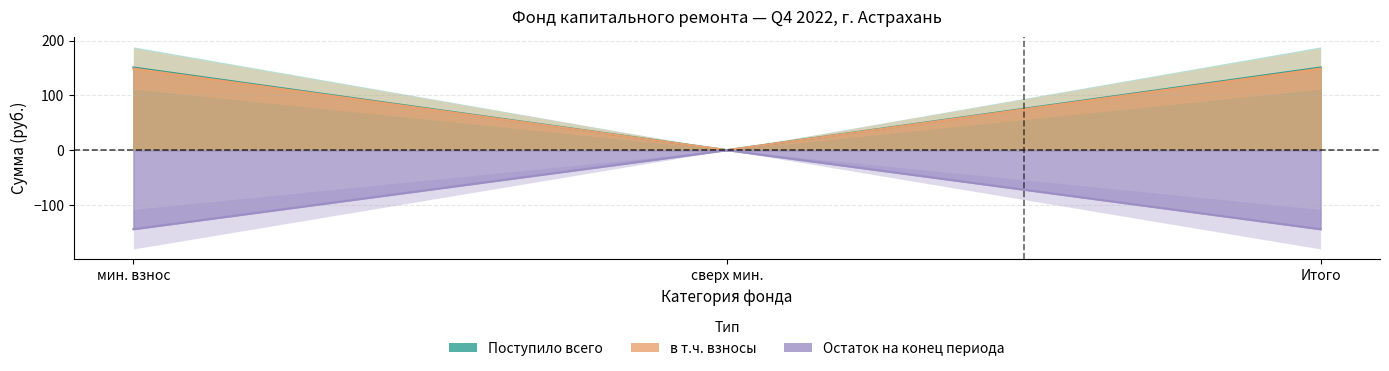

What is the sum of all Остаток начало values?

298.4